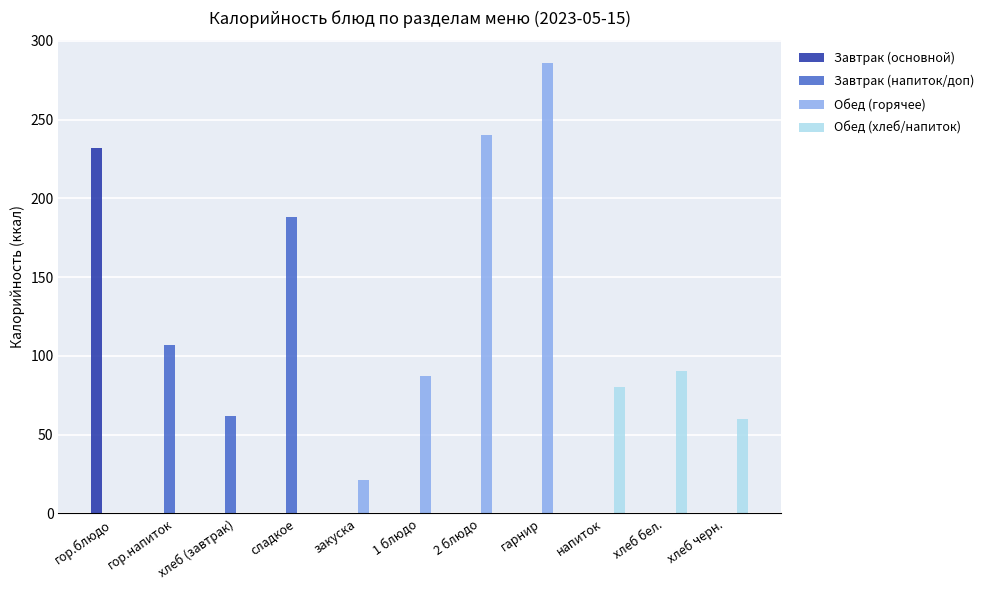

What is the maximum value shown in the chart?

286.0